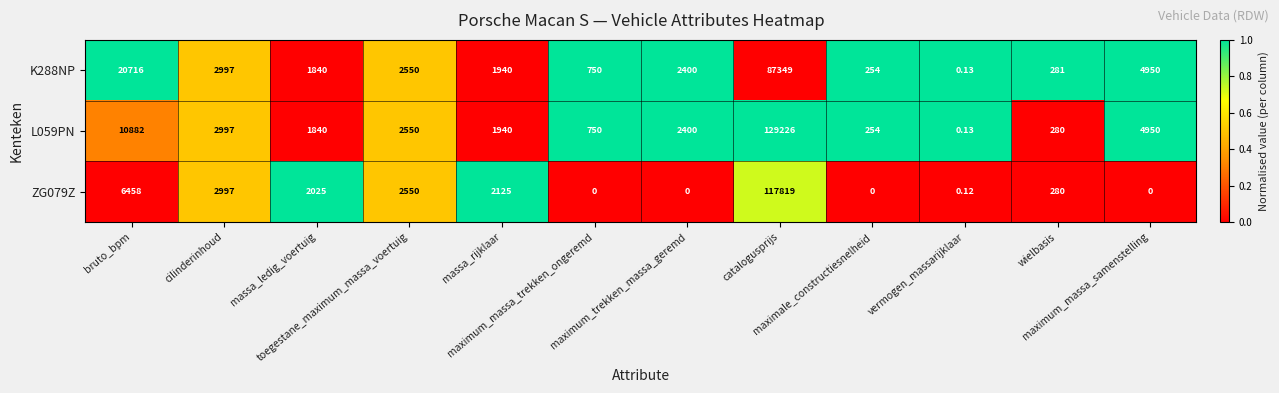

Which series changed the most between vermogen_massarijklaar and maximum_massa_samenstelling?

K288NP